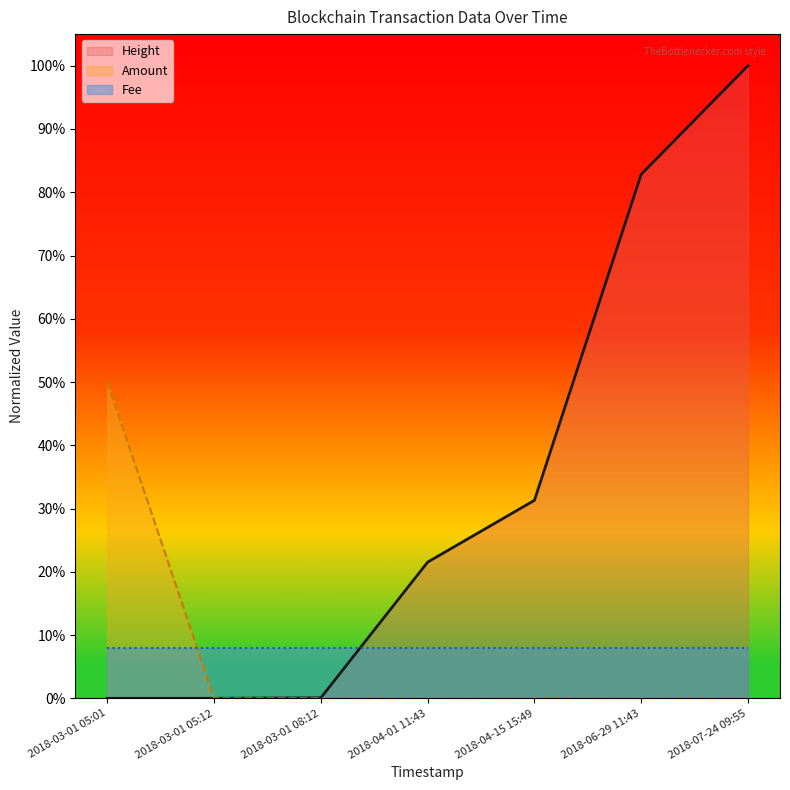

What are all the series names shown in the legend?

Height, Amount, Fee